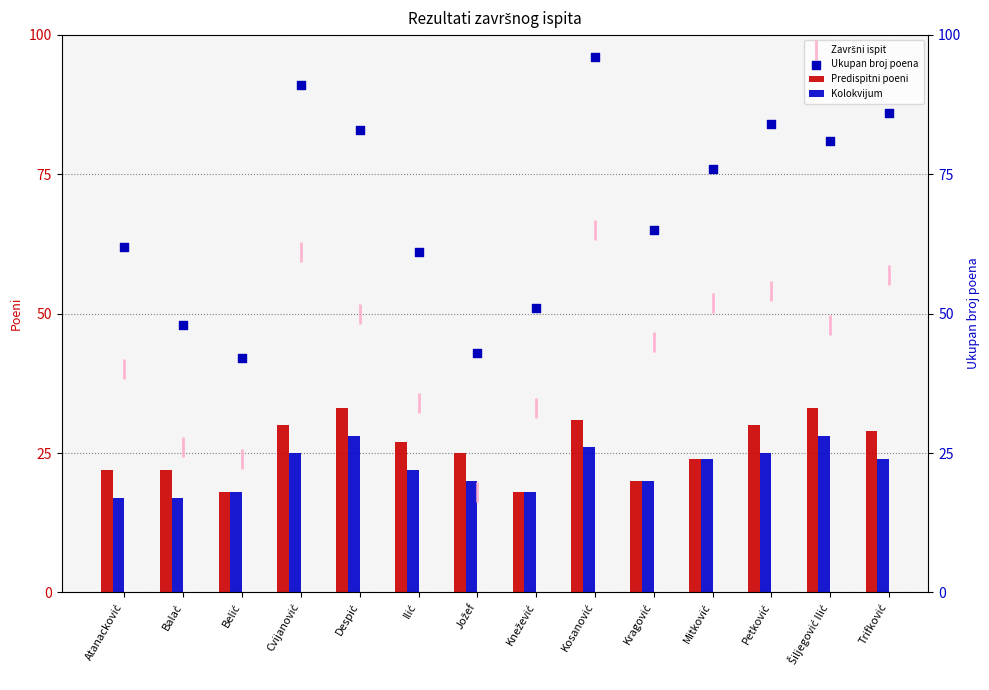

At how many categories does at least one series exceed 85?

3